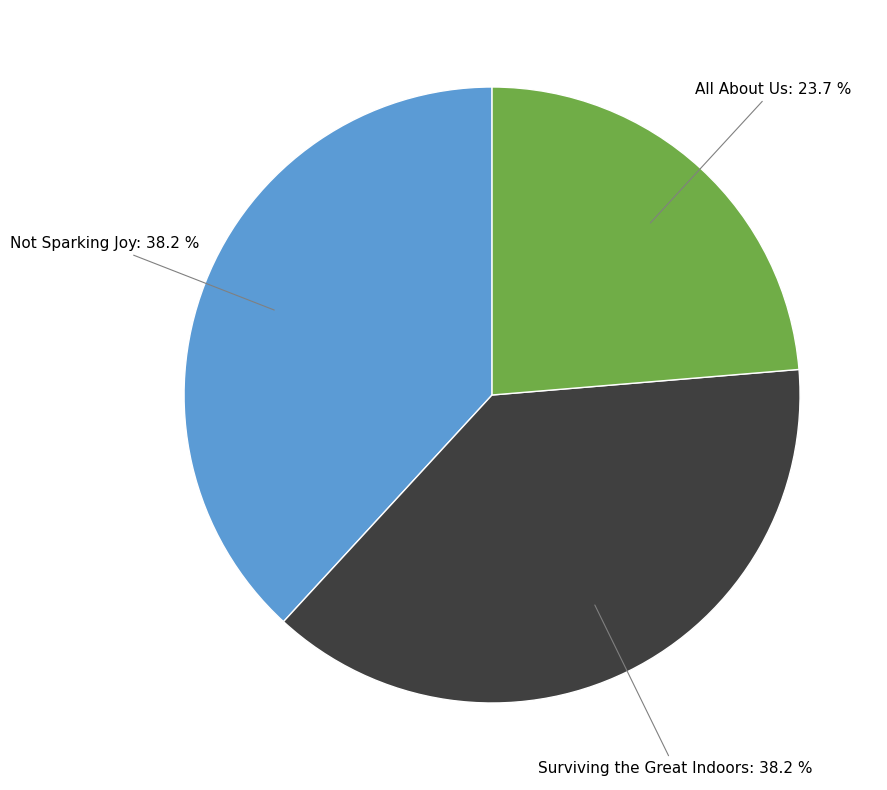

Is there any slice that represents more than half of the pie?

No